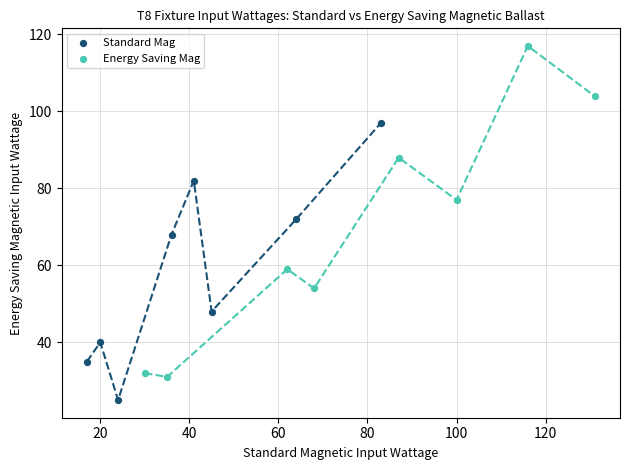

Which series has the widest spread of Y values?

Energy Saving Mag